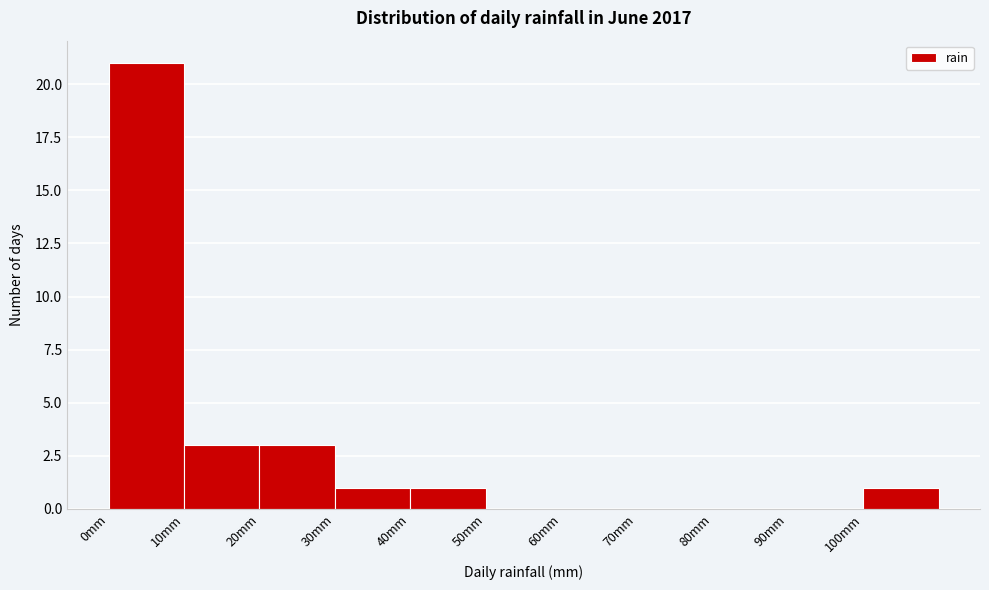

Which range on the x-axis has the tallest bar?

0 to 10